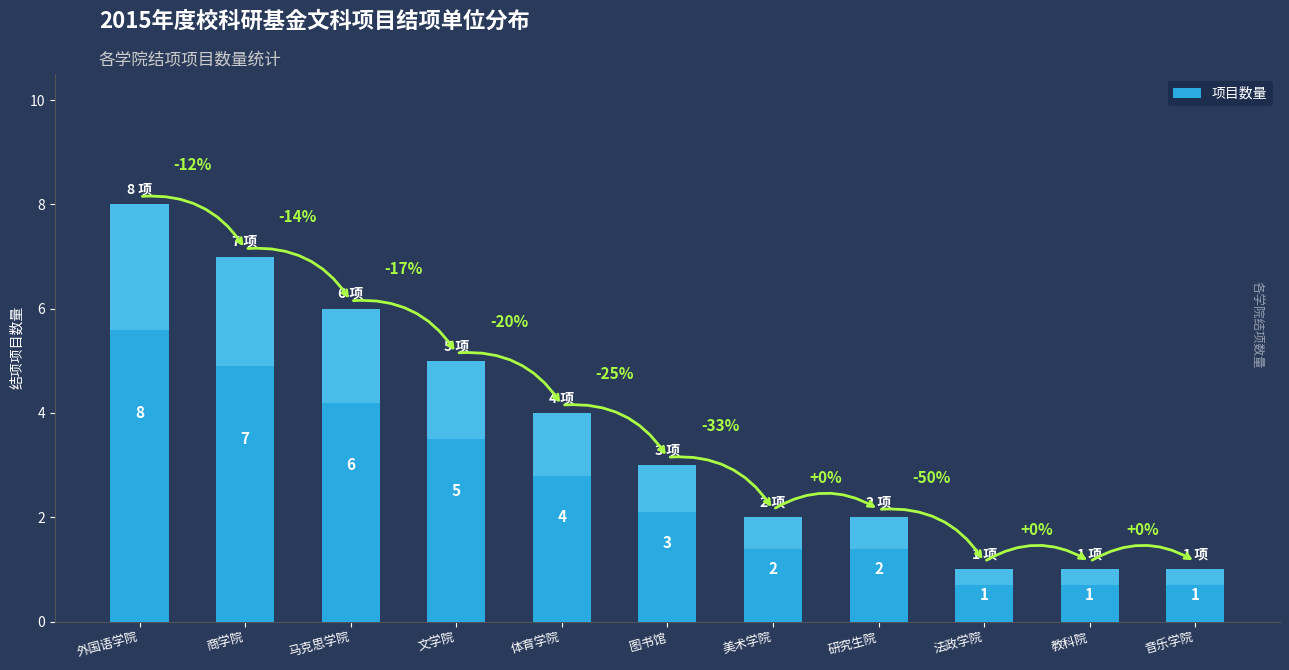

Between 体育学院 and 商学院, which is larger?

商学院